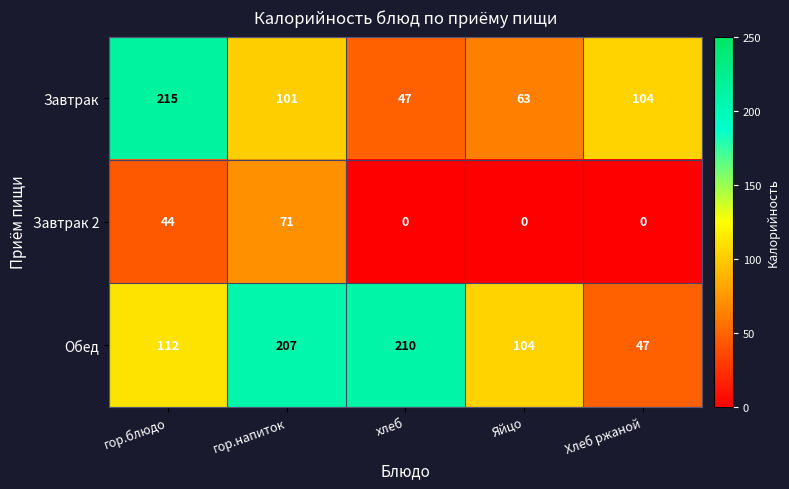

Which series changed the most between Яйцо and Хлеб ржаной?

Обед